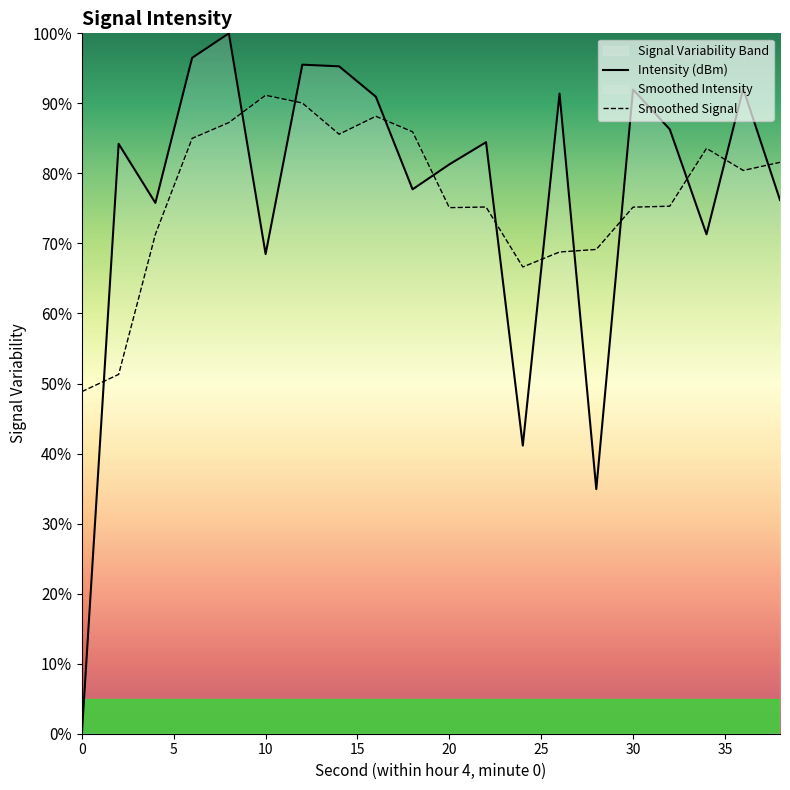

At which category does Smoothed Signal reach its first local peak?

10